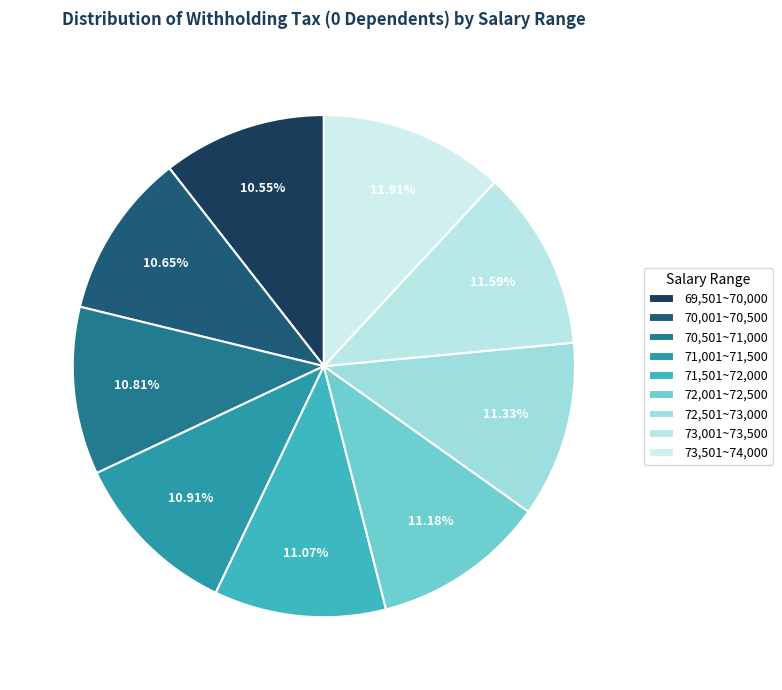

Does 71,501~72,000 account for over 50% of the chart?

No